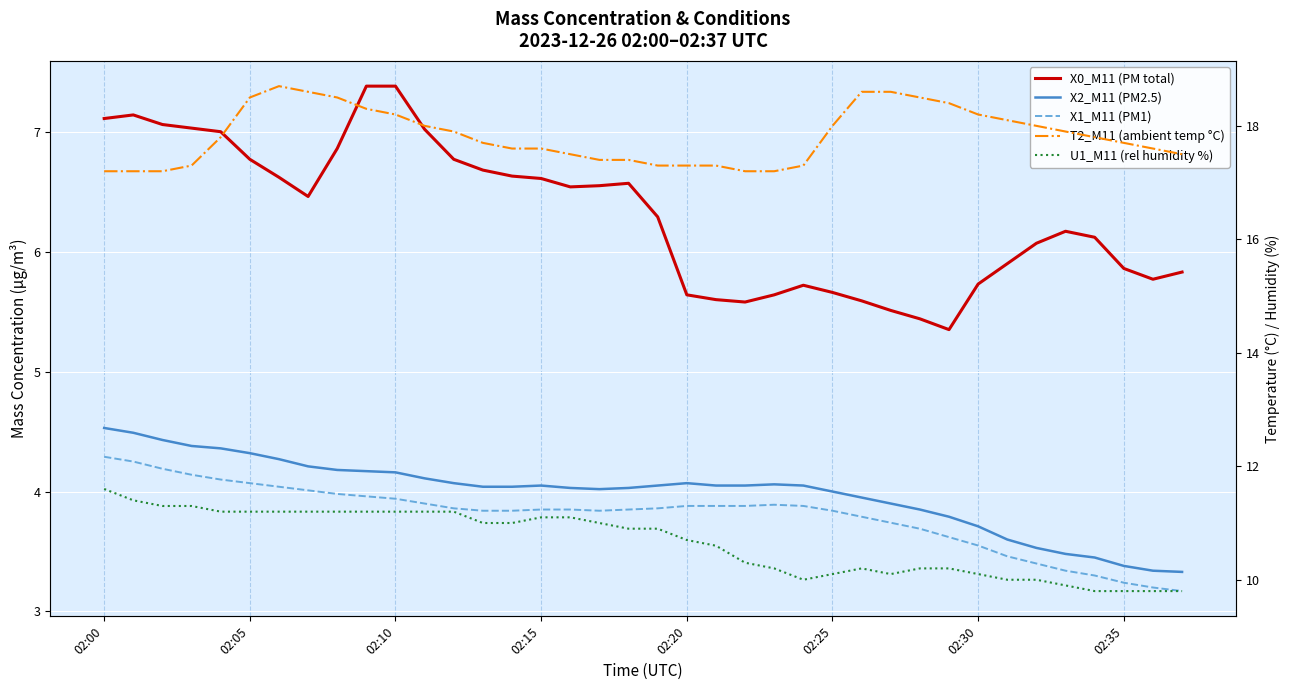

At which category is the sum across all series the highest?

9